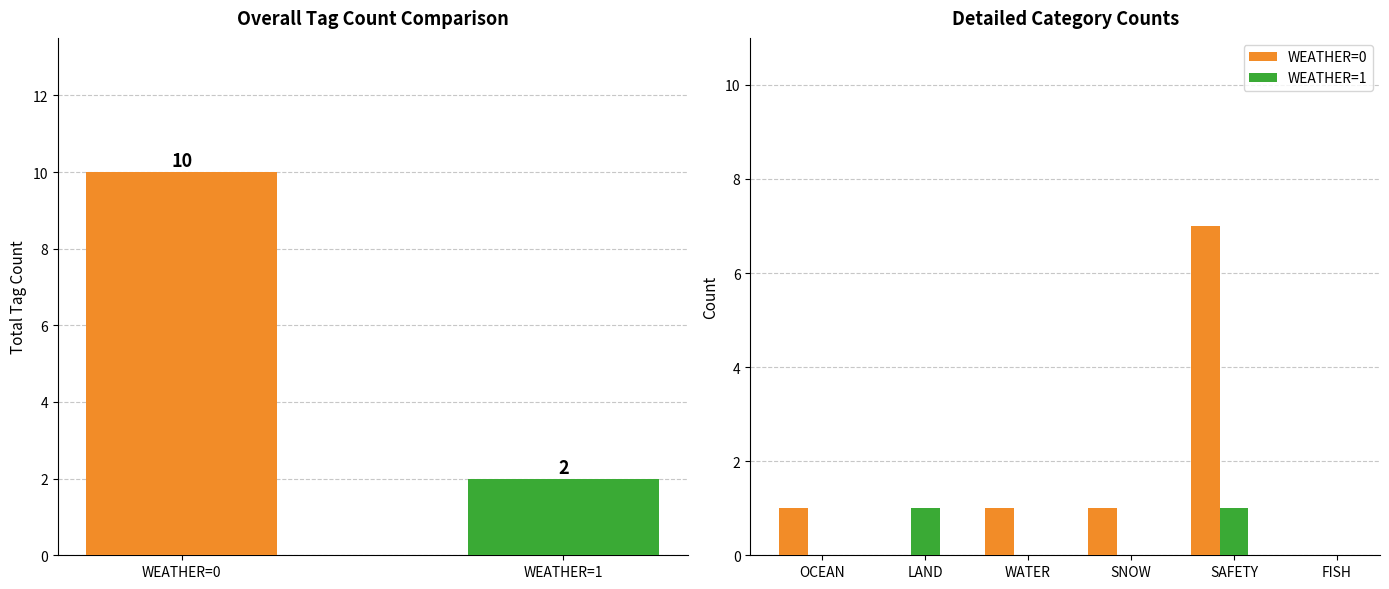

What is the label of the 1st bar from the left?

OCEAN